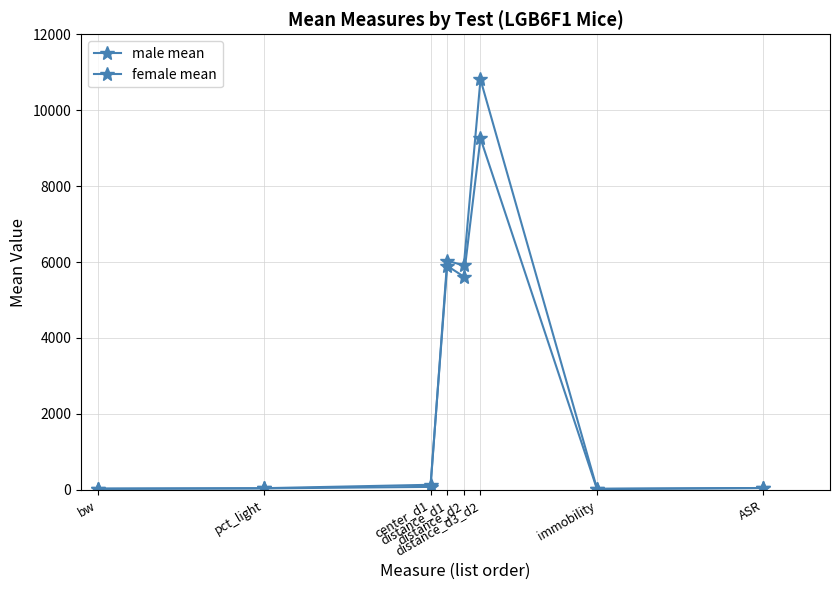

Where is the first local minimum for female mean?

distance_d2